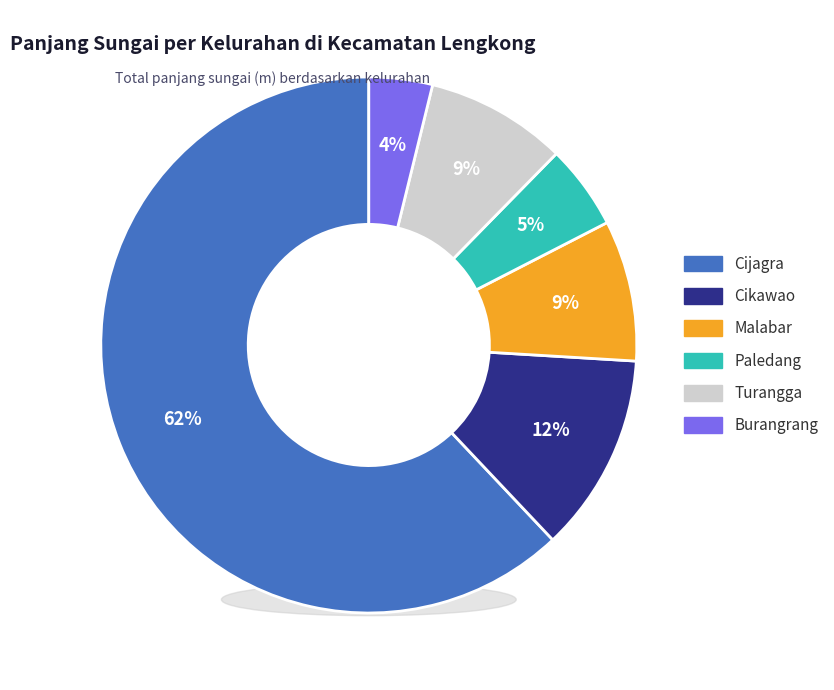

Do Cijagra and Burangrang together represent more than half of the pie?

Yes